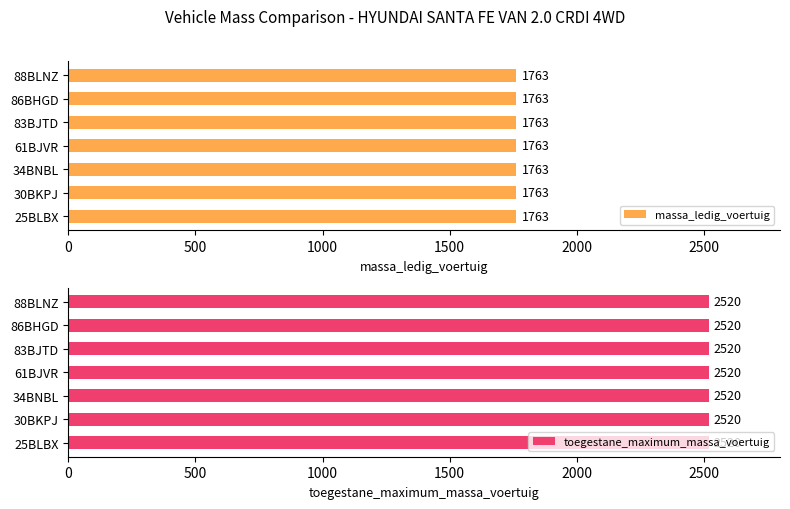

What is the maximum value shown in the chart?

2520